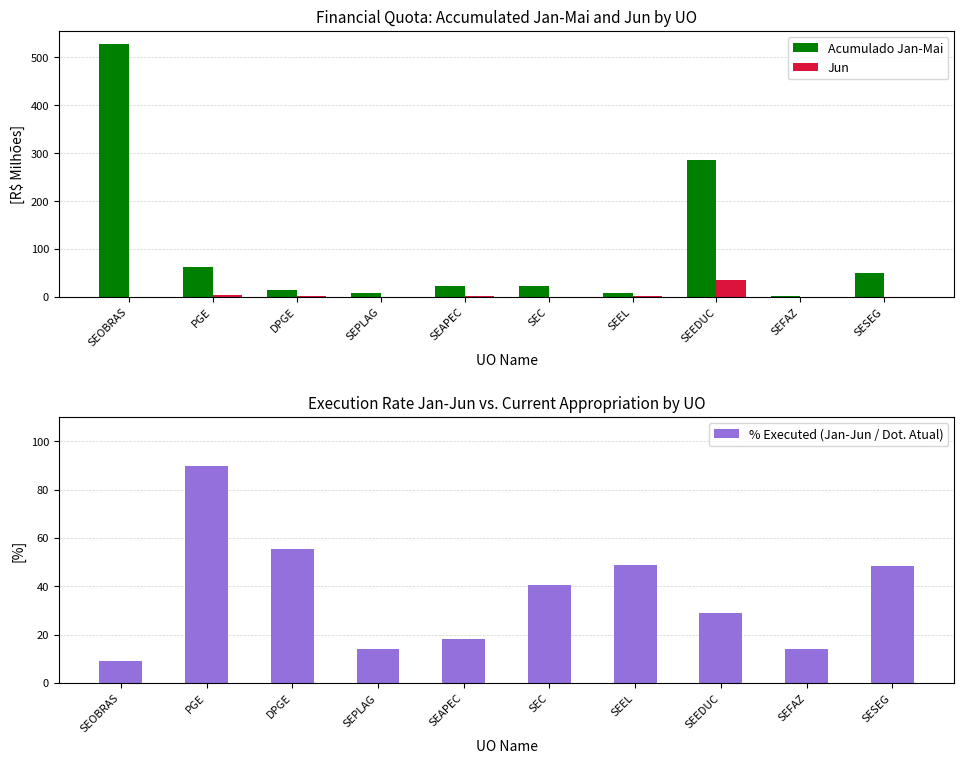

Is it true that % Executed (Jan-Jun / Dot. Atual) equals 48.9 at SEEL?

True